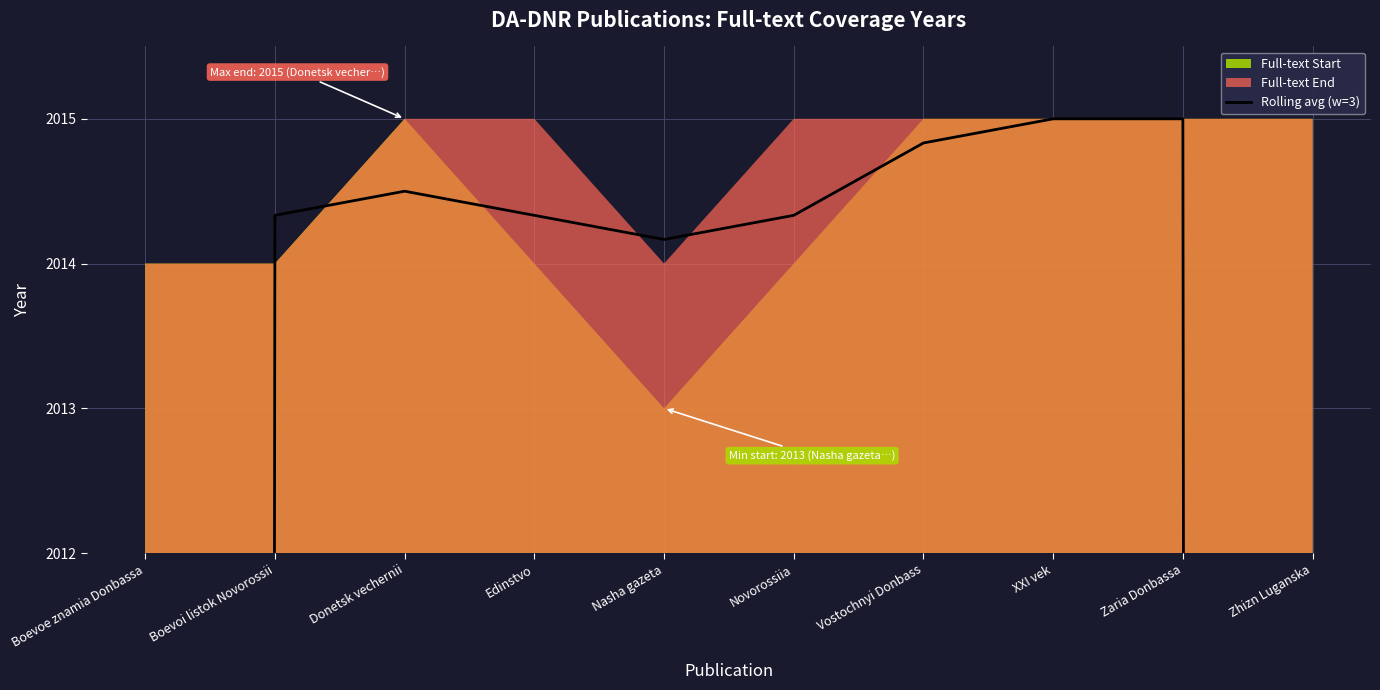

What position from the right is Novorossiia?

5